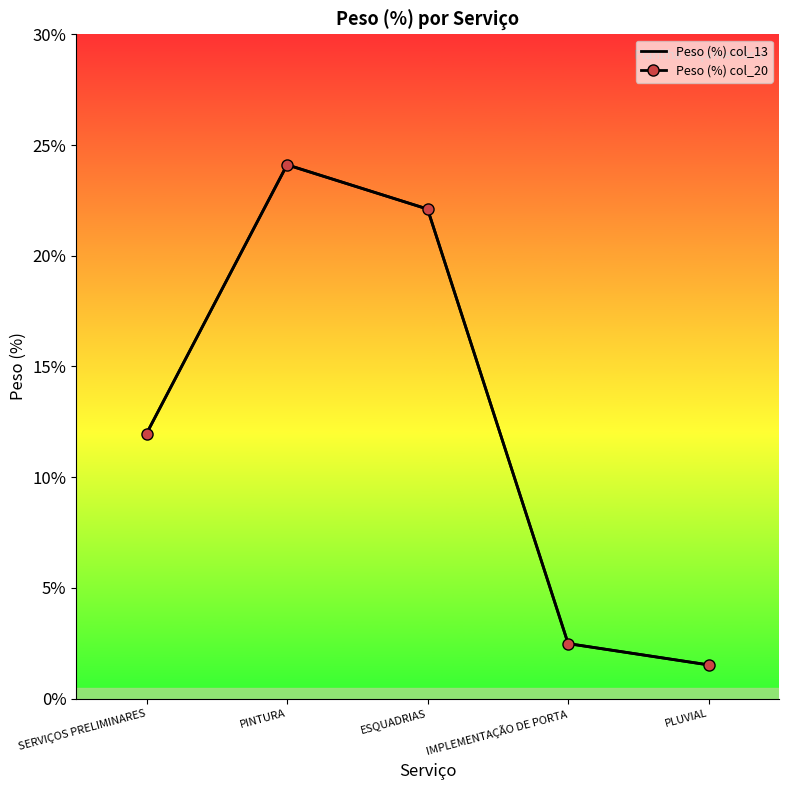

Which has a higher value, SERVIÇOS PRELIMINARES or PINTURA?

PINTURA